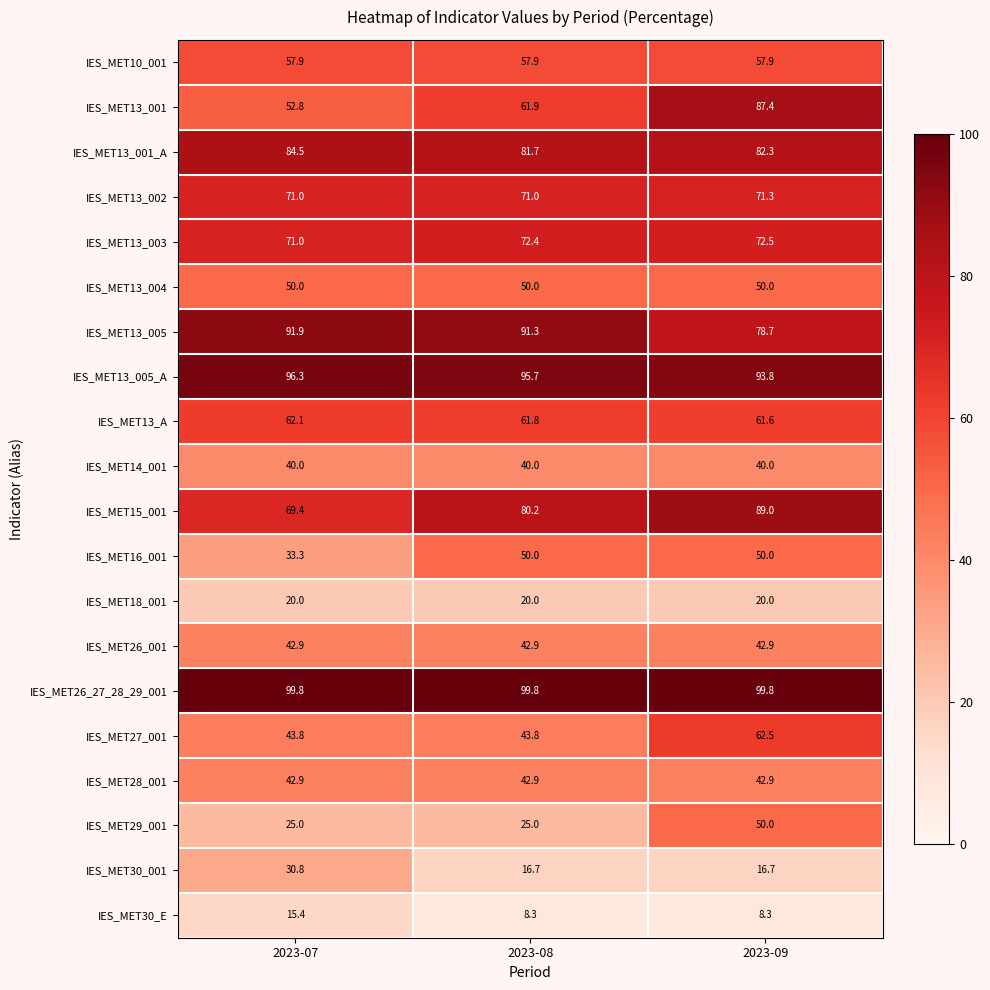

How many distinct data groups are displayed?

20